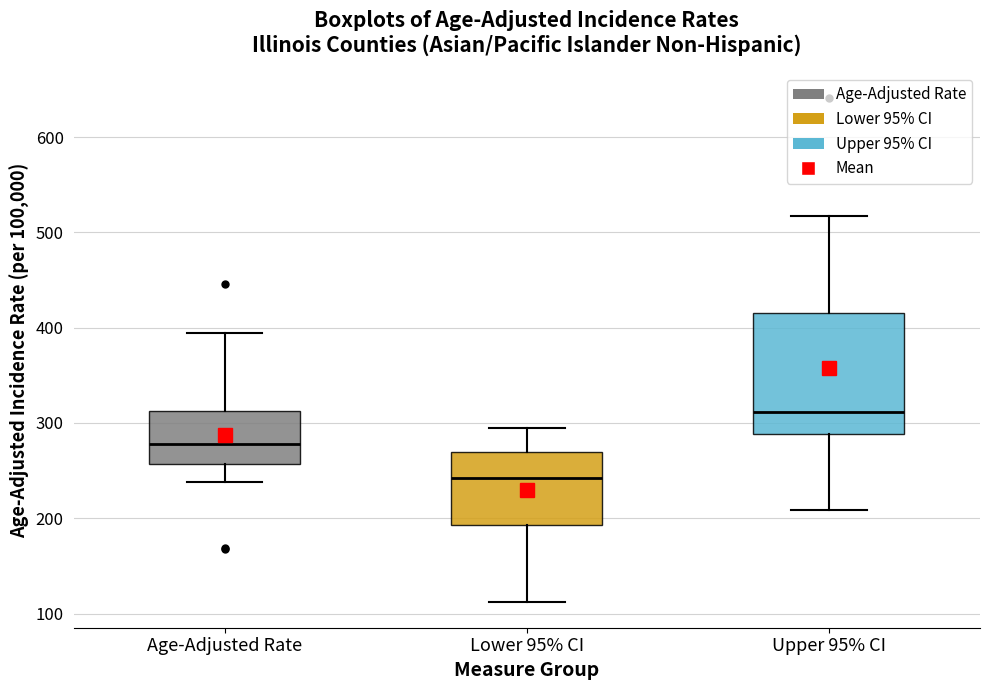

Reading left to right, read every box against the y-axis: the position of its median line, the range the box covers, and the ends of its whiskers. The values are not printed on the chart, so give them approximately, as read against the axis.

Age-Adjusted Rate: median 280, box 260 to 310, whiskers 240 to 390
Lower 95% CI: median 240, box 190 to 270, whiskers 110 to 290
Upper 95% CI: median 310, box 290 to 420, whiskers 210 to 520